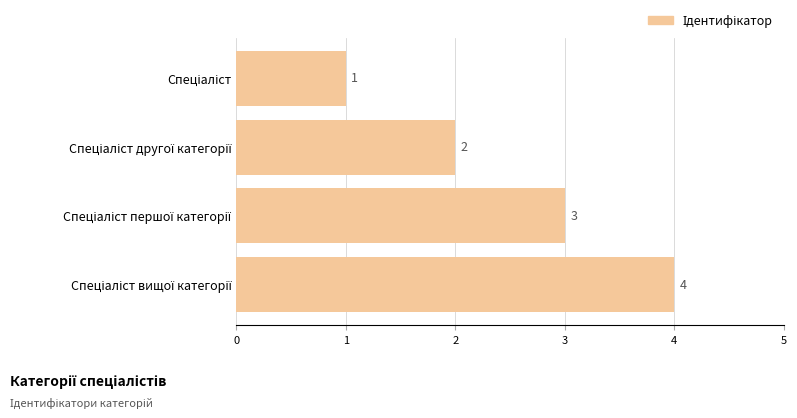

How many bars are there in total?

4